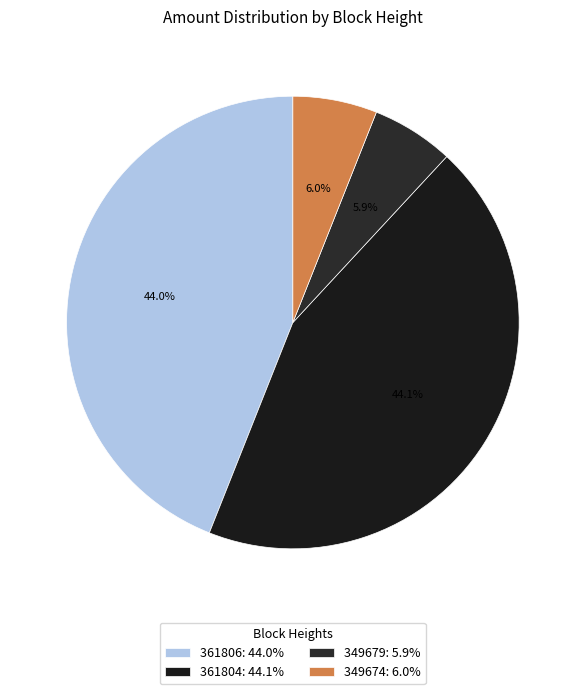

To the nearest percent, what is the difference between the 361804 and 349679 slice percentages?

38%